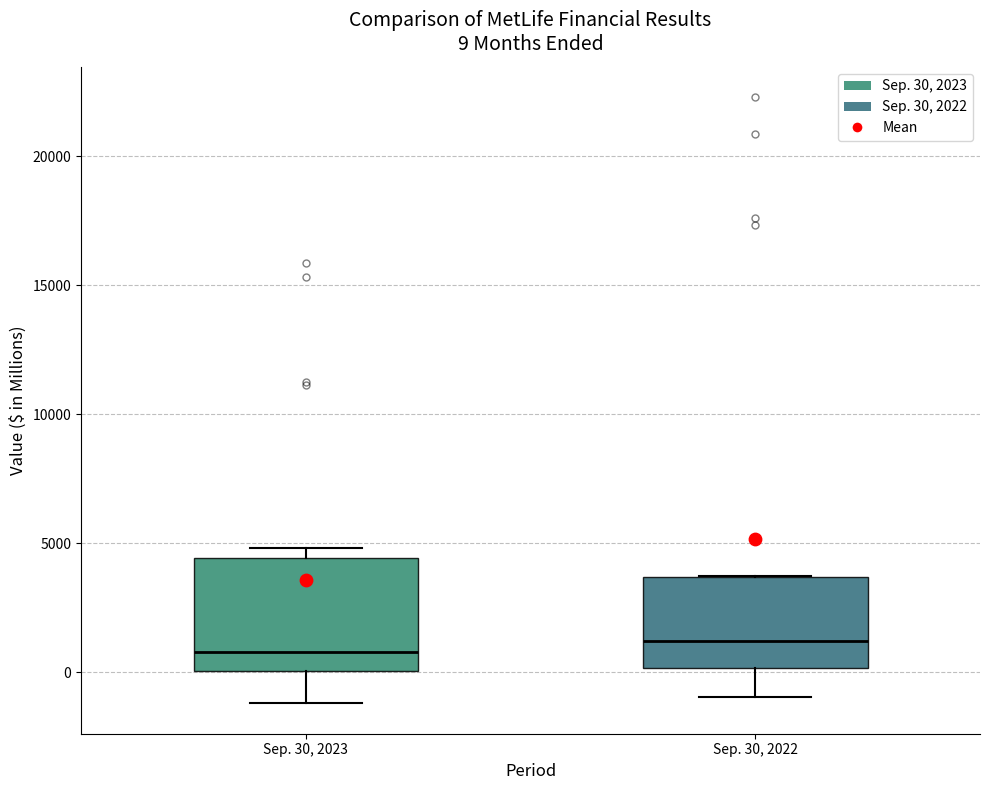

Which box is the tallest, from its lower edge to its upper edge?

Sep. 30, 2023